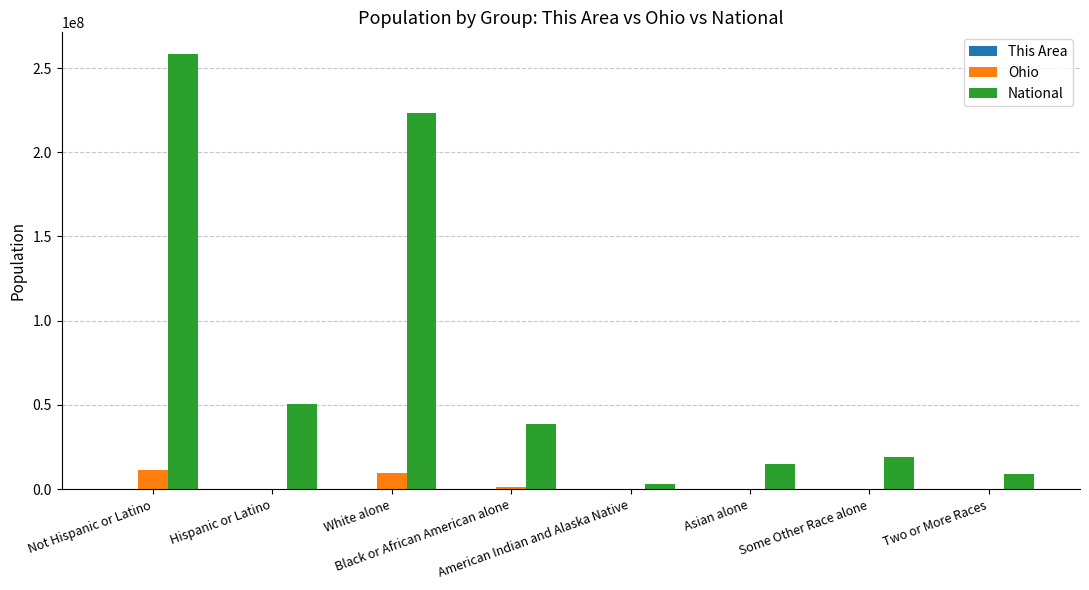

The Ohio series shows 9539437 at White alone. True or false?

True